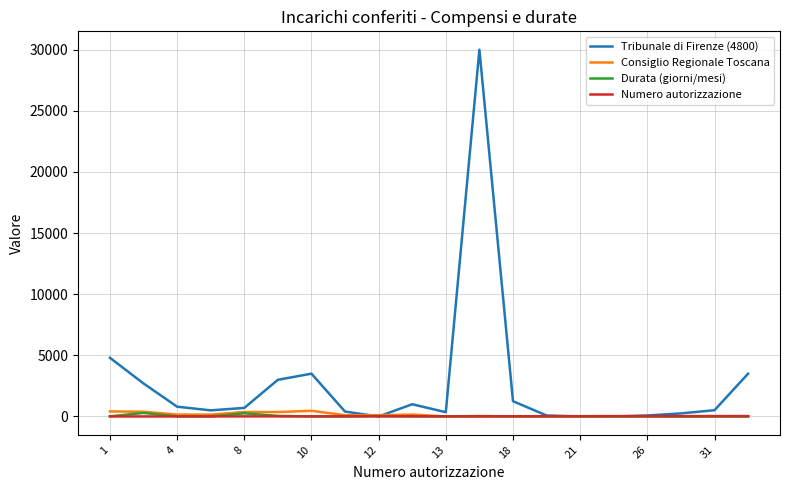

Which series has the largest total across all categories?

Tribunale di Firenze (4800)